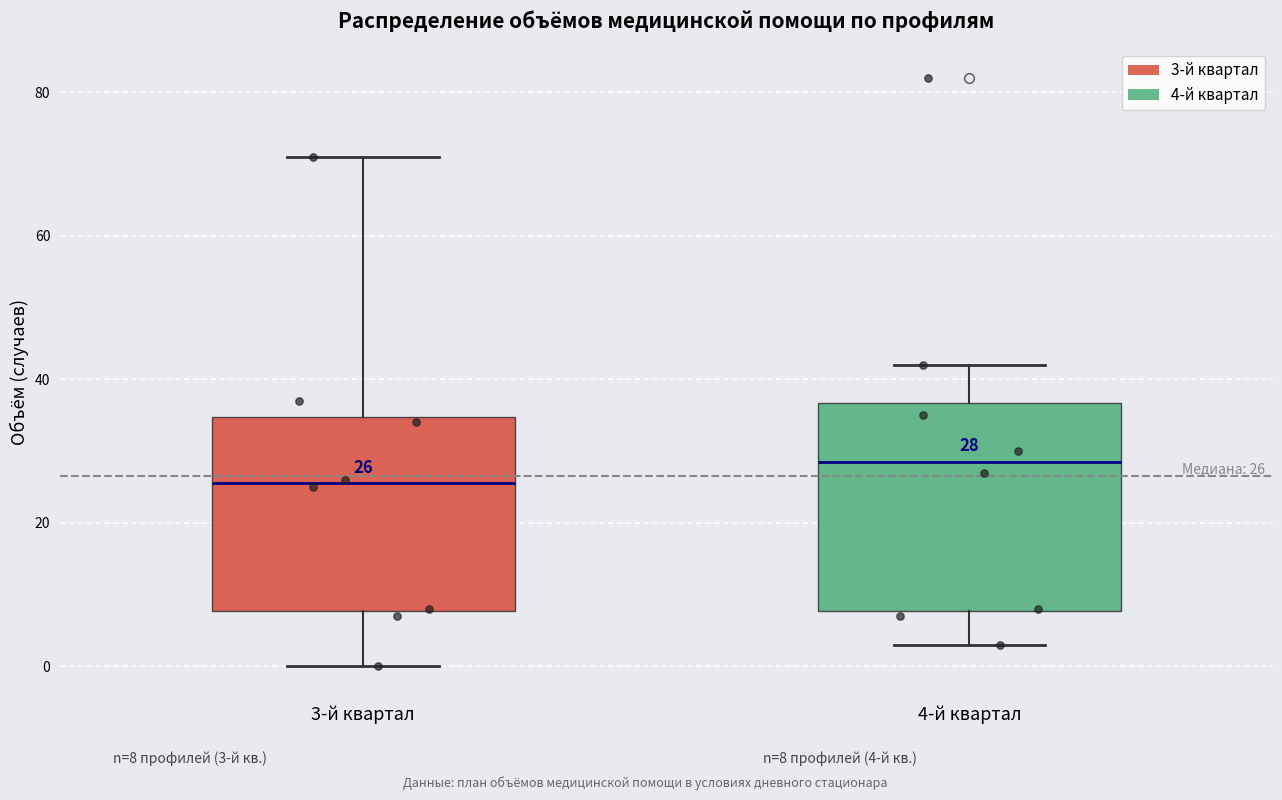

Comparing the boxes themselves (not the whiskers), which one is the tallest?

4-й квартал